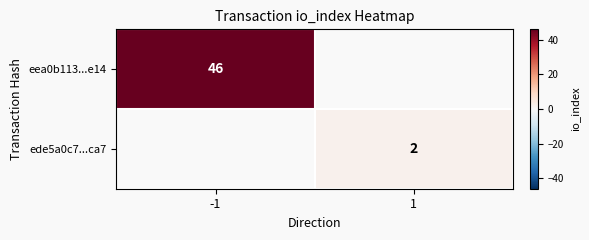

The value of ede5a0c7...ca7 at 1 is 2. True or false?

True